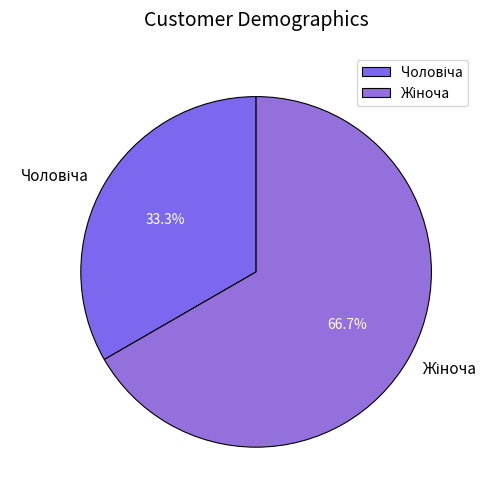

Does any single category account for the majority?

Yes